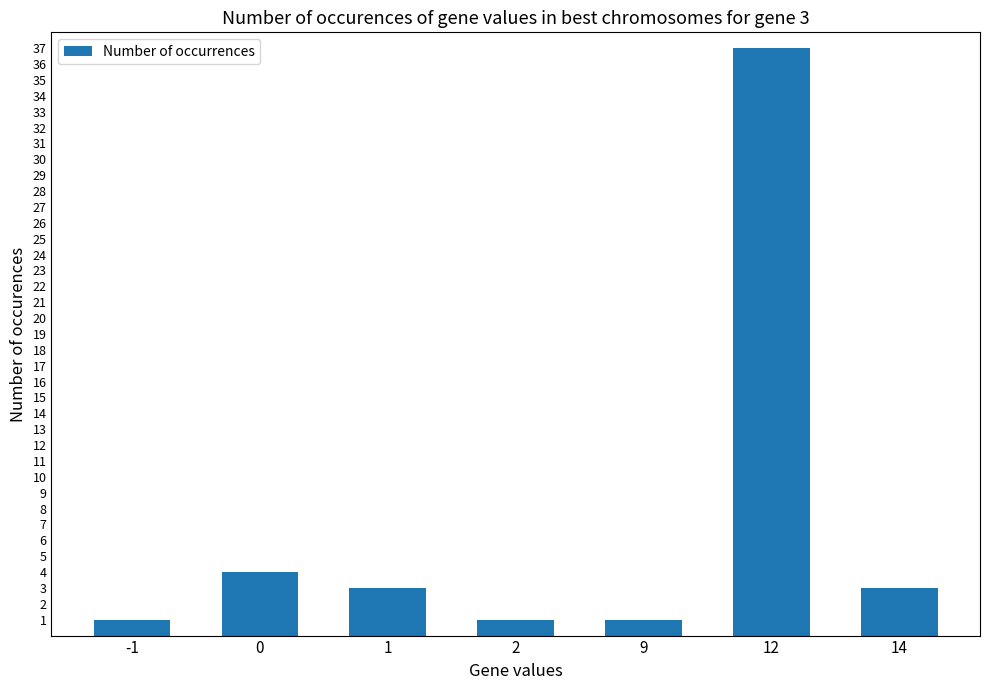

What is the change in value from 12 to 14?

-34